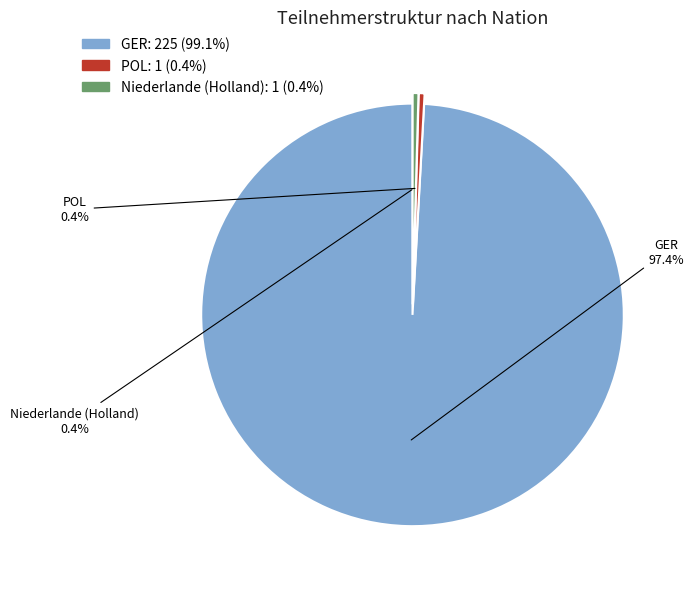

Rank the categories by value from lowest to highest.

POL, Niederlande (Holland), GER